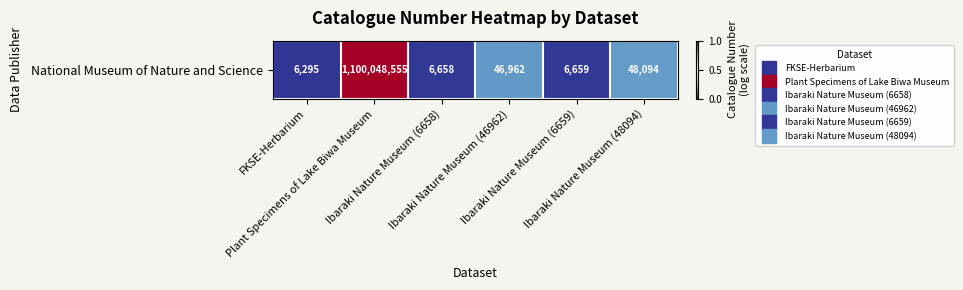

Which has a higher value, Ibaraki Nature Museum (48094) or Ibaraki Nature Museum (6658)?

Ibaraki Nature Museum (48094)